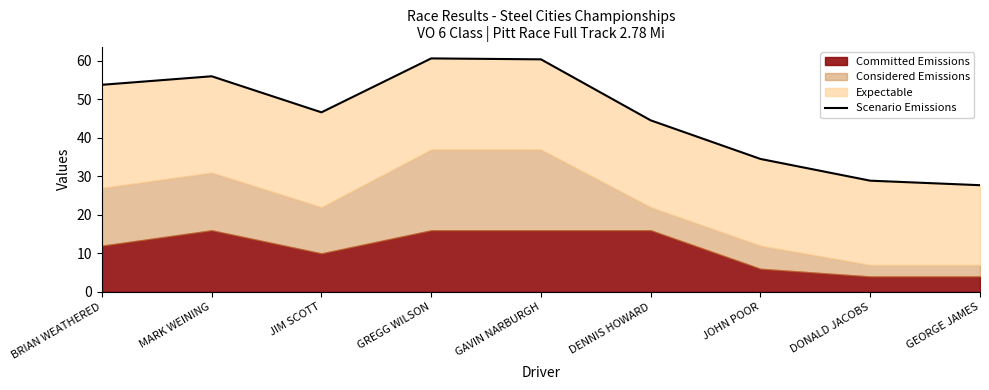

Which has a higher value, DENNIS HOWARD or GREGG WILSON?

GREGG WILSON